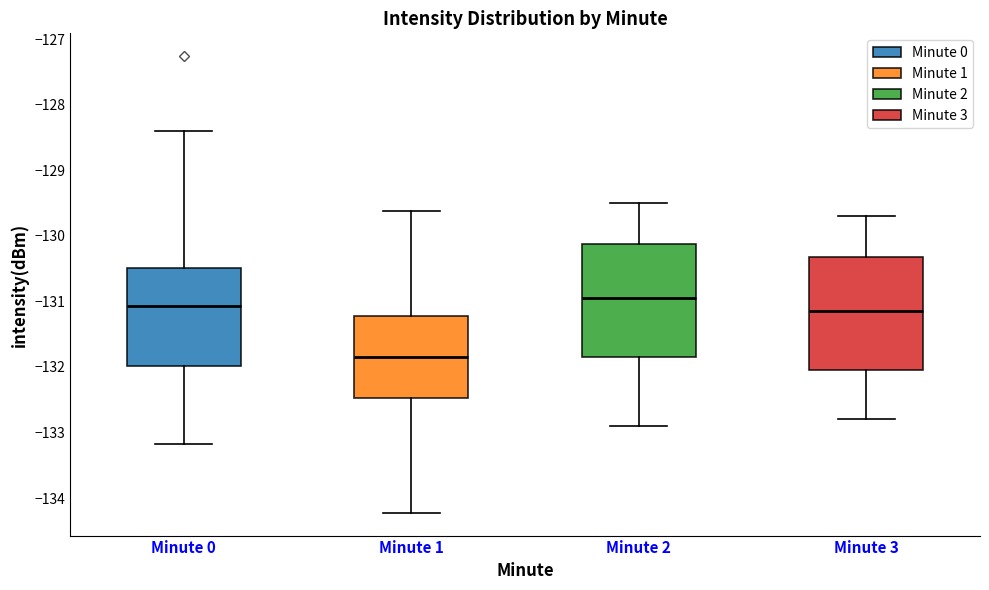

Where does the upper whisker of the box for Minute 2 end on the y-axis? The values are not printed on the chart, so give them approximately, as read against the axis.

-129.5